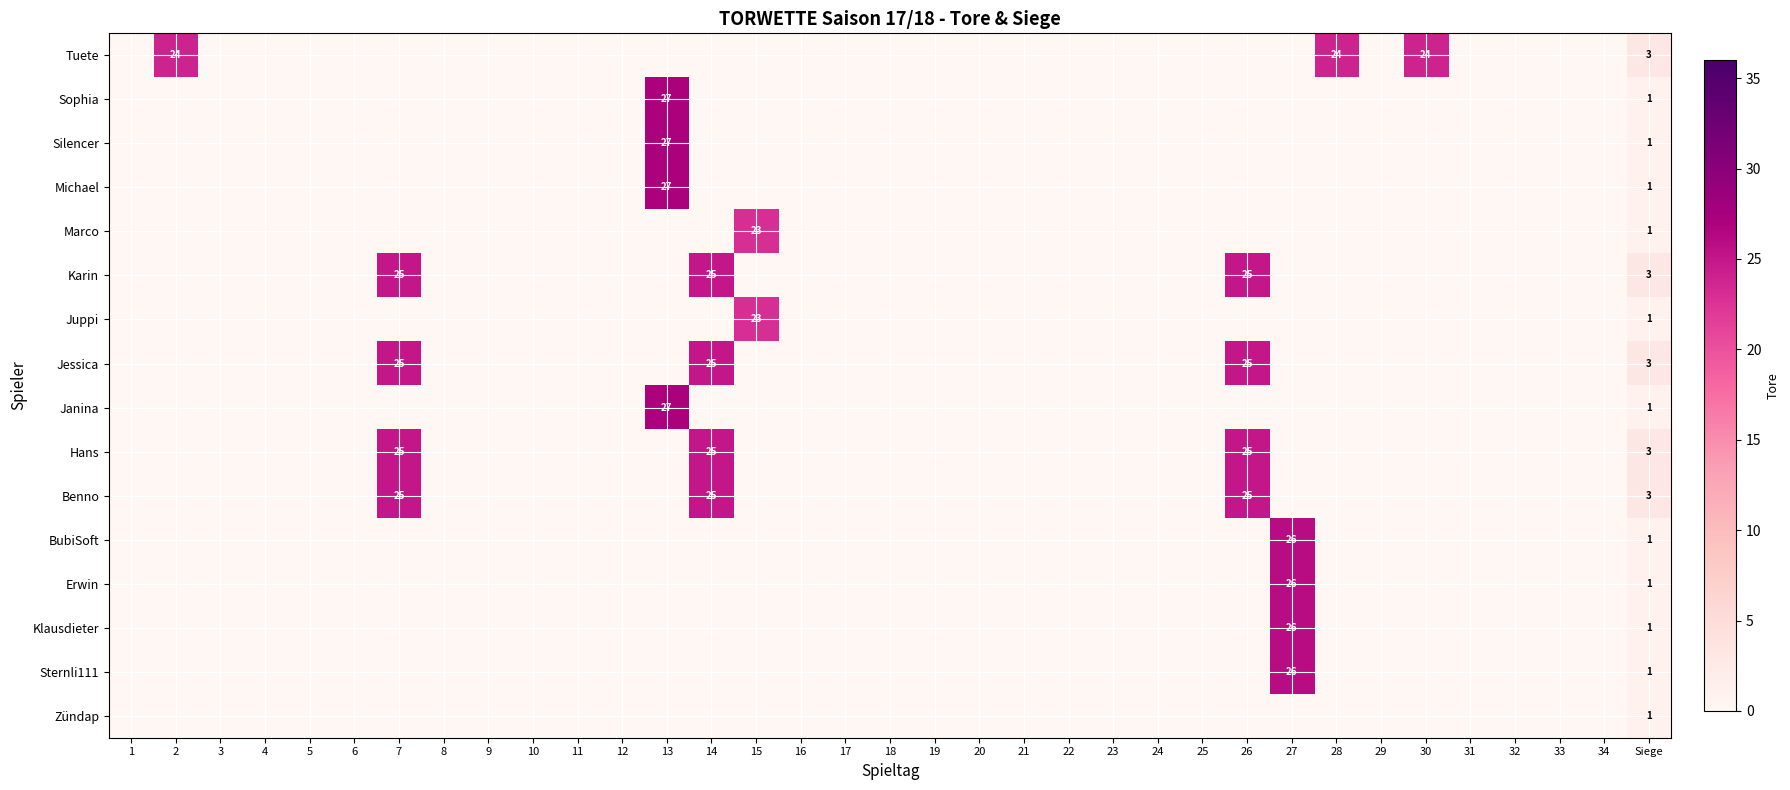

What is the maximum value for Erwin?

26